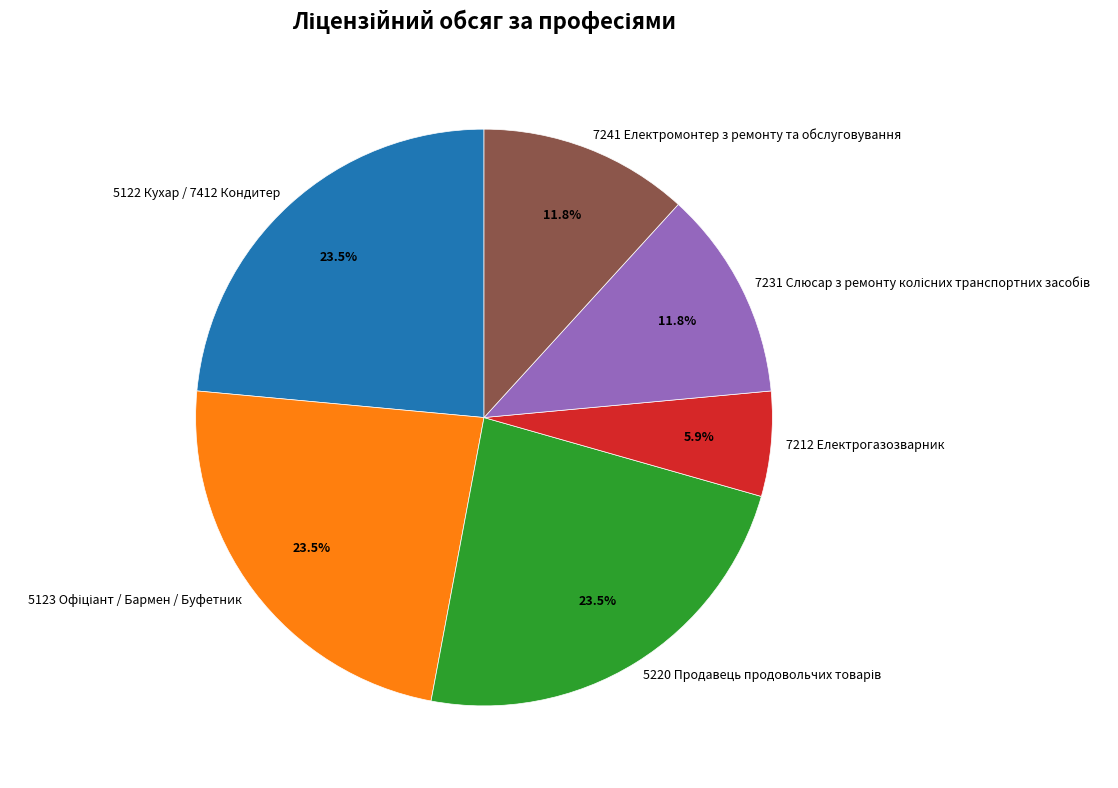

To the nearest percent, what is the difference between the largest and smallest slice percentages?

18%